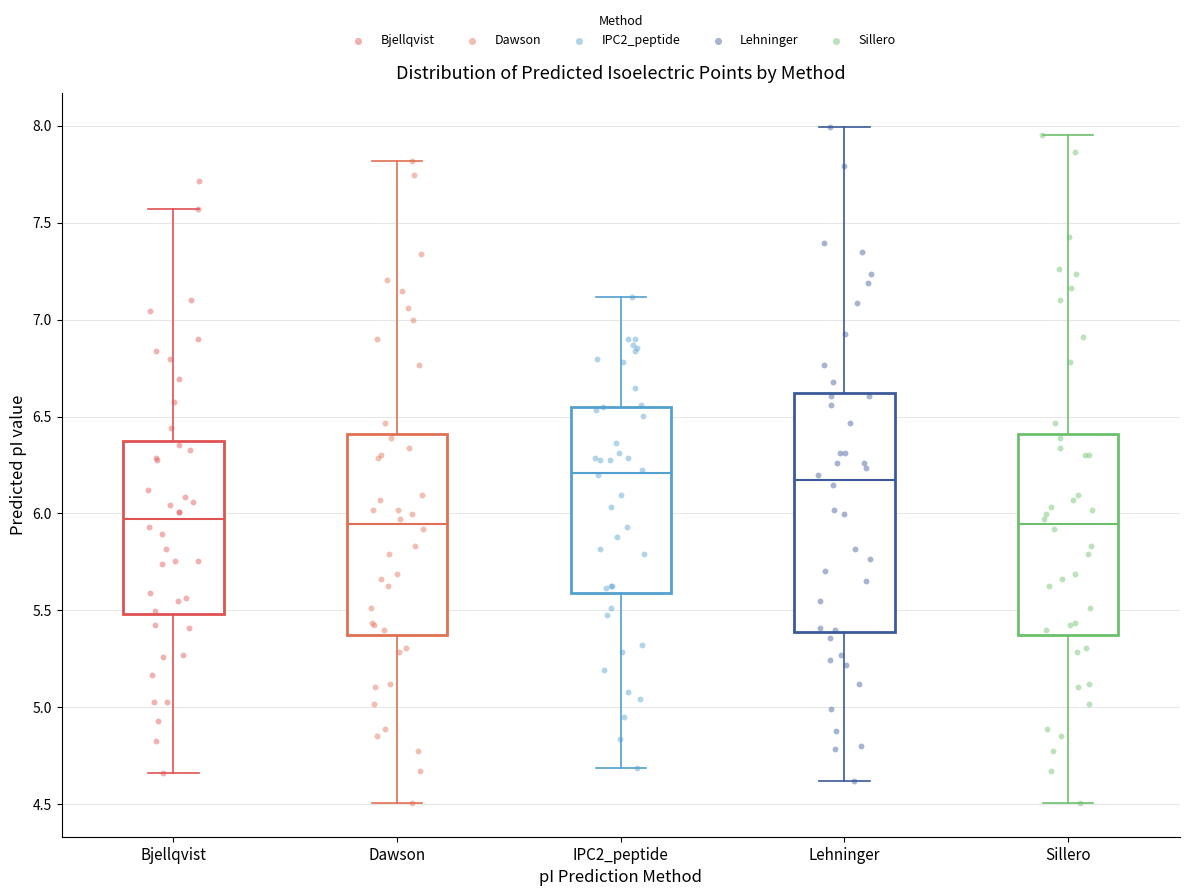

Reading left to right, read every box against the y-axis: the position of its median line, the range the box covers, and the ends of its whiskers. The values are not printed on the chart, so give them approximately, as read against the axis.

Bjellqvist: median 5.95, box 5.50 to 6.35, whiskers 4.65 to 7.55
Dawson: median 5.95, box 5.35 to 6.40, whiskers 4.50 to 7.80
IPC2_peptide: median 6.20, box 5.60 to 6.55, whiskers 4.70 to 7.10
Lehninger: median 6.15, box 5.40 to 6.60, whiskers 4.60 to 8.00
Sillero: median 5.95, box 5.35 to 6.40, whiskers 4.50 to 7.95